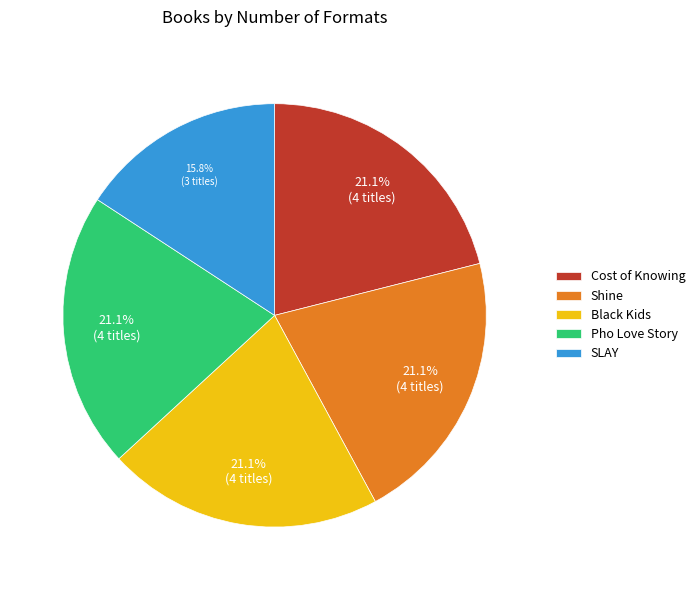

Which slice is the smallest?

SLAY